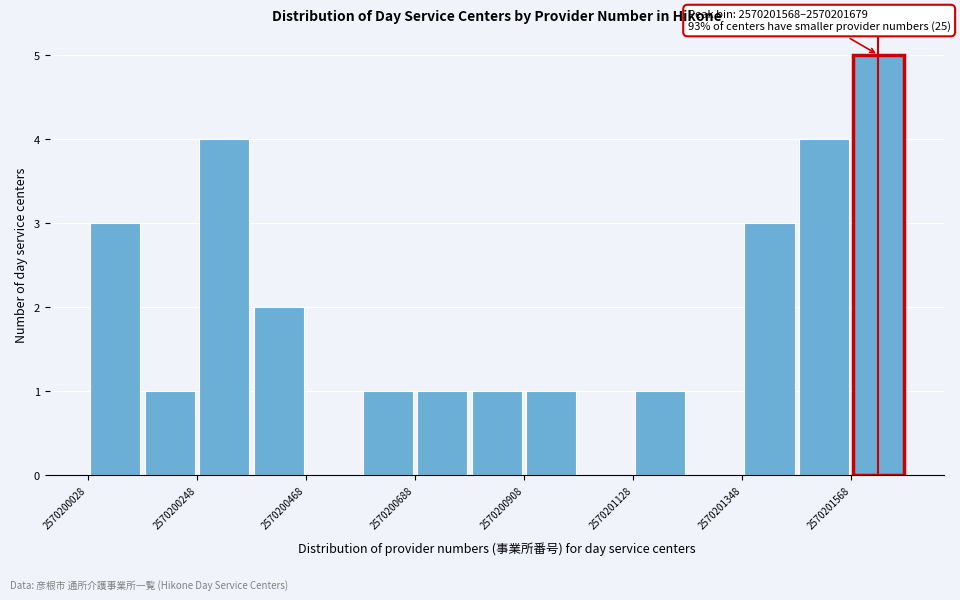

Around what value on the x-axis is the tallest bar? Give the approximate position of its centre, as read against the axis.

2570201600